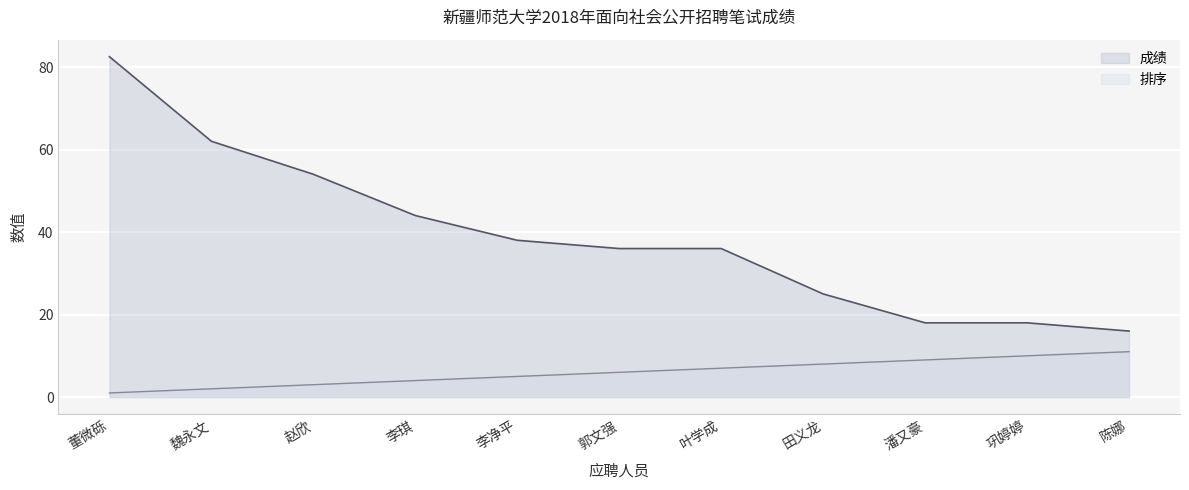

Reading left to right, what are all the values shown in this chart?

成绩: 董微砾=82.5	魏永文=62.0	赵欣=54.0	李琪=44.0	李净平=38.0	郭文强=36.0	叶学成=36.0	田义龙=25.0	潘又豪=18.0	巩婷婷=18.0	陈娜=16.0
排序: 董微砾=1.0	魏永文=2.0	赵欣=3.0	李琪=4.0	李净平=5.0	郭文强=6.0	叶学成=7.0	田义龙=8.0	潘又豪=9.0	巩婷婷=10.0	陈娜=11.0